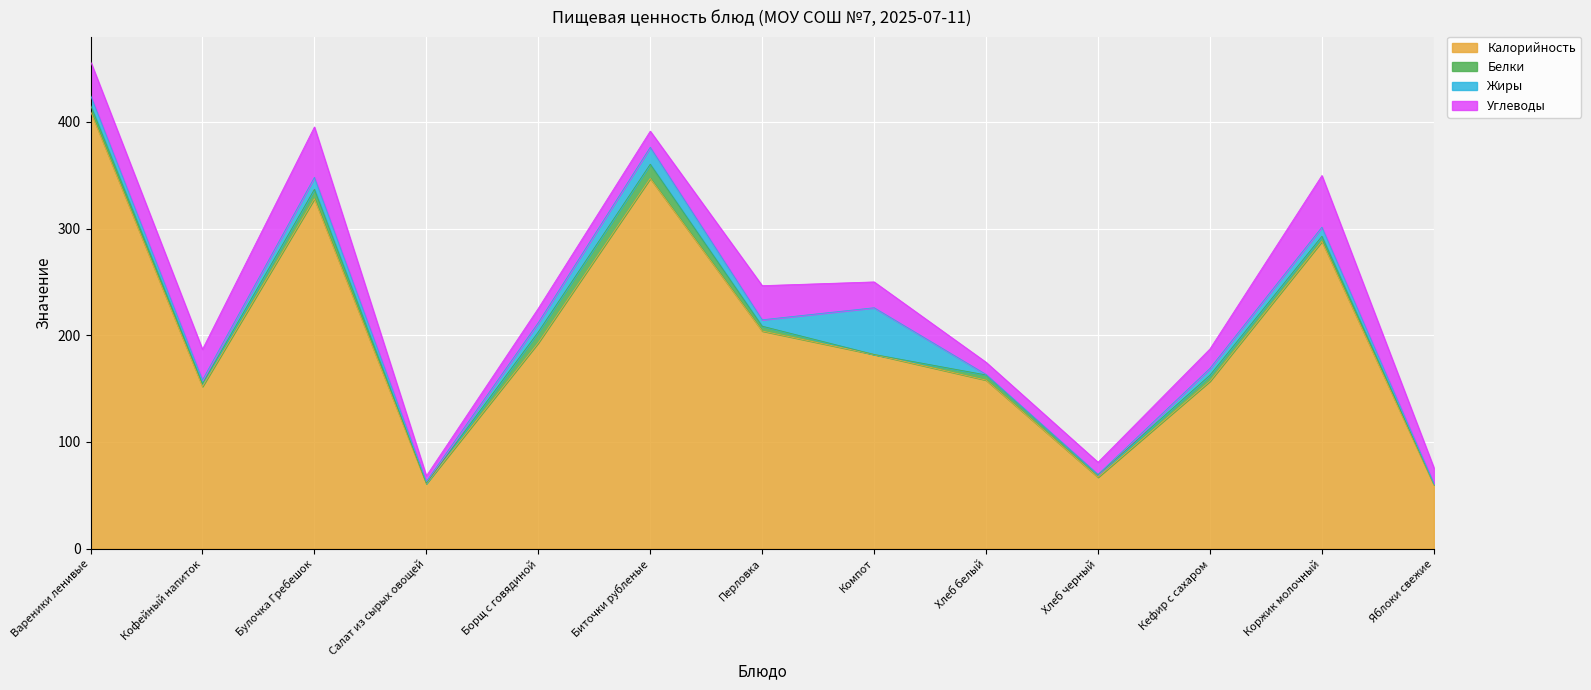

True or false: Калорийность and Жиры cross at least once.

False